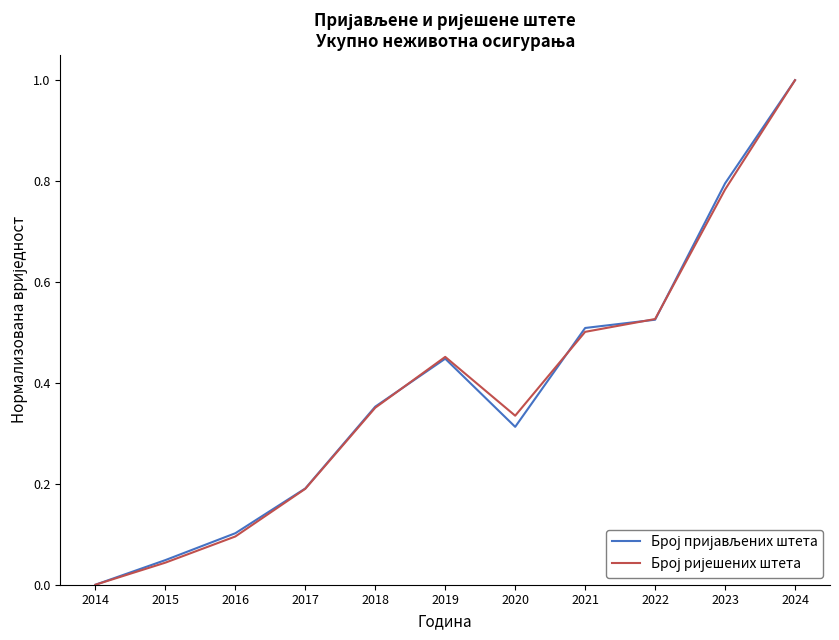

What is the greatest value displayed?

1.0